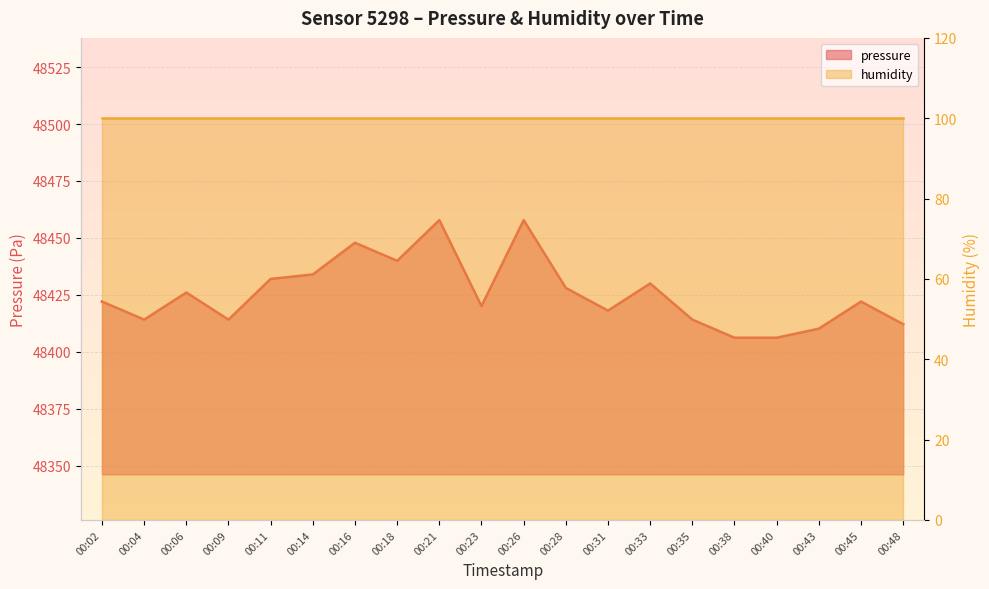

Is it true that the value at 00:11 is 16252.1?

False